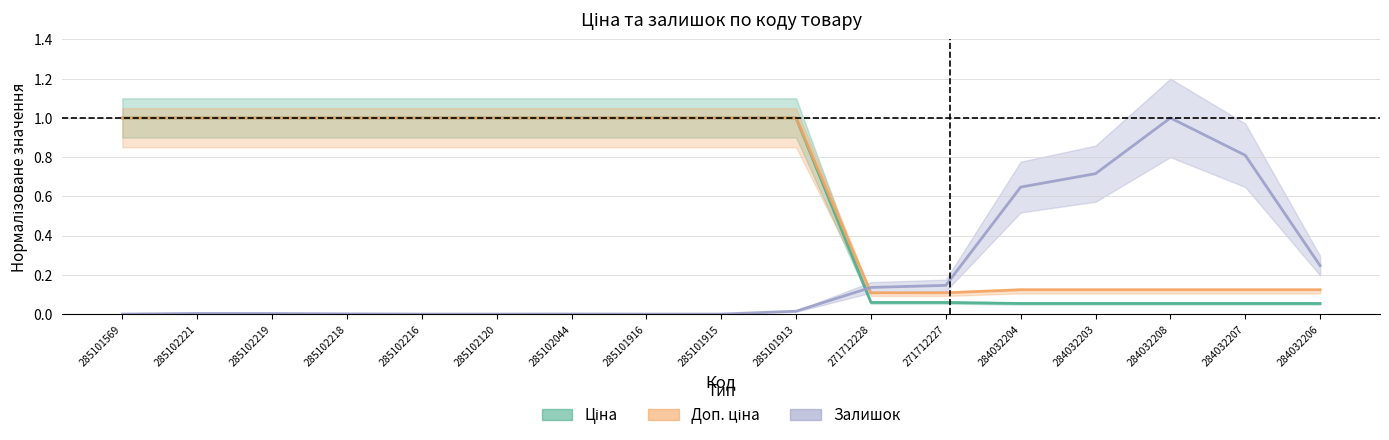

Rank the series at 284032204 from highest to lowest value.

Залишок, Доп. ціна, Ціна